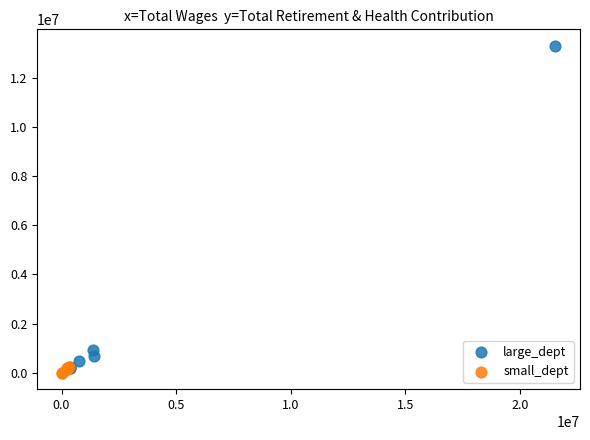

Which series has the largest Y range (max minus min)?

large_dept